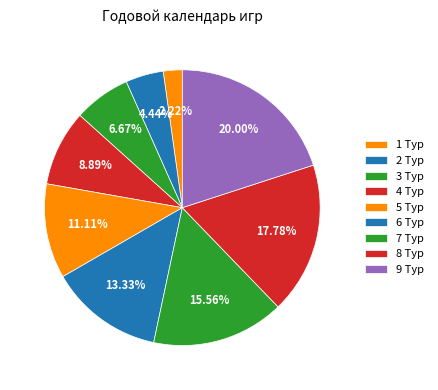

To the nearest percent, what is the difference between the 9 Тур and 3 Тур slice percentages?

13%